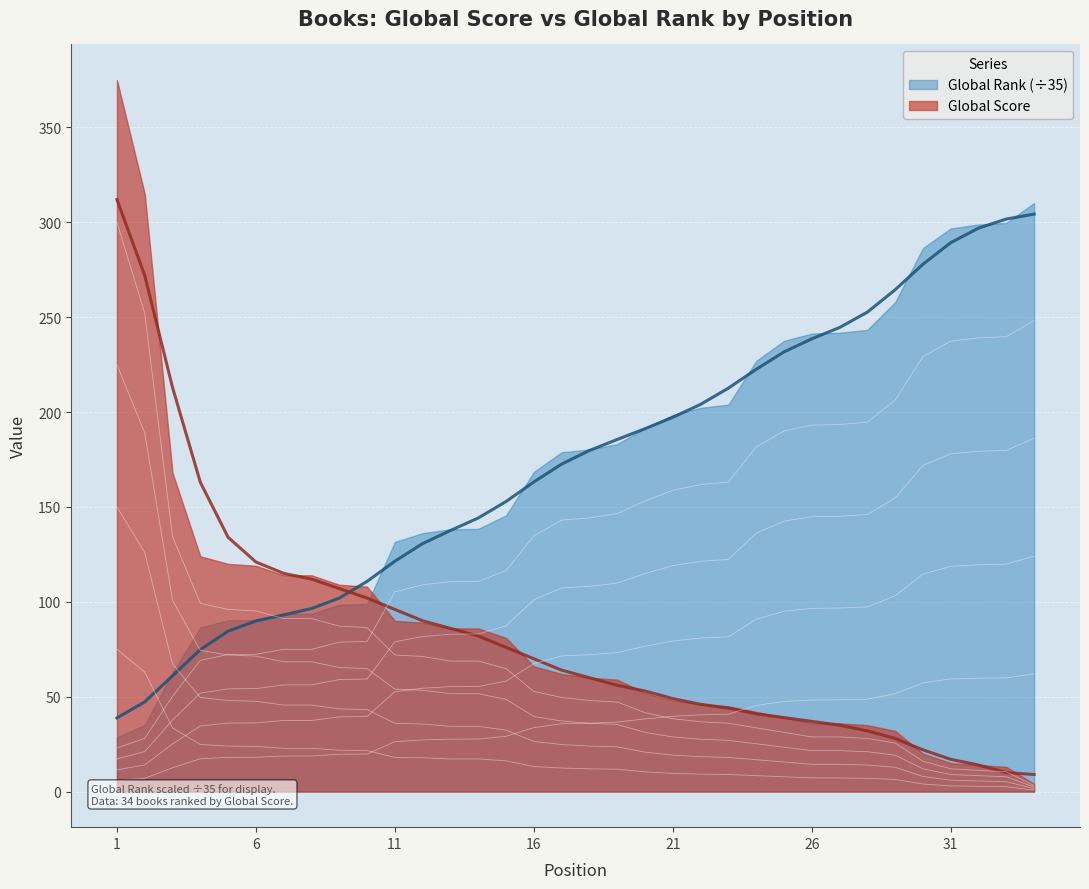

True or false: Global Rank has more than 0 interior local peaks.

False